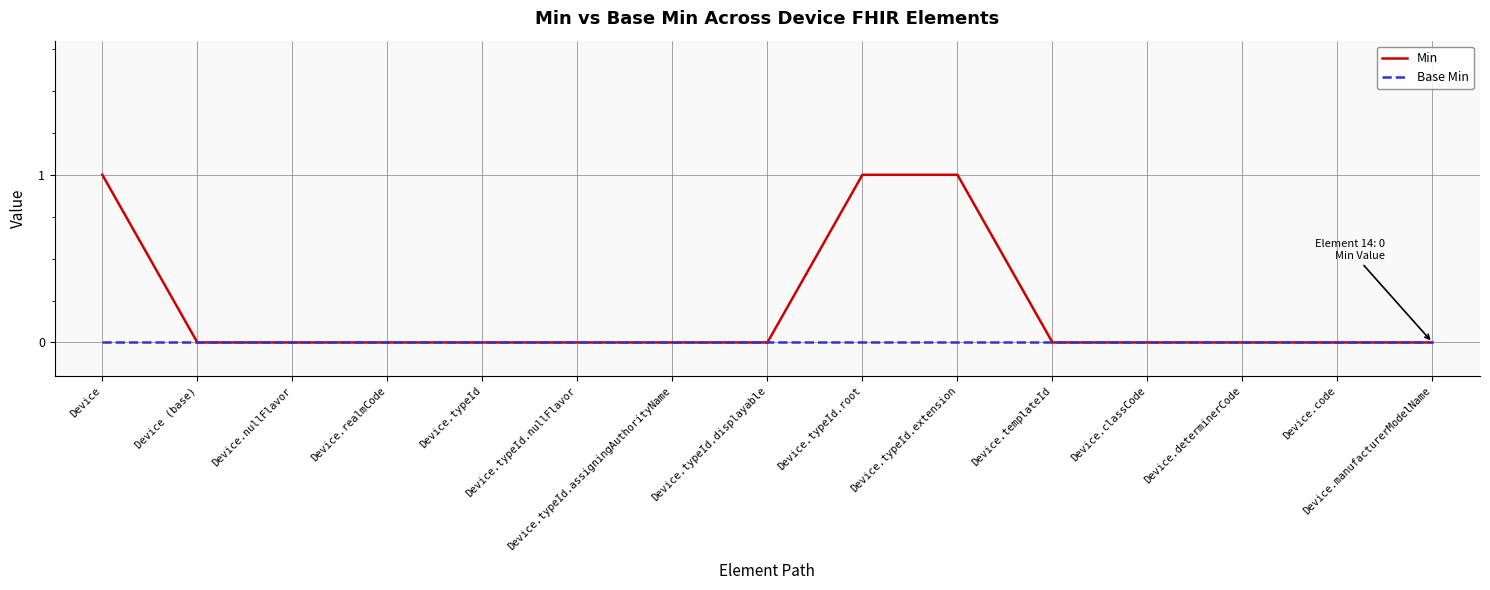

How many categories are shown in the chart?

15